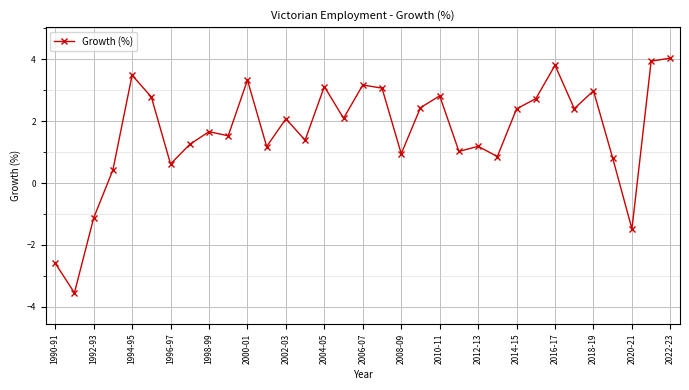

Reading left to right, what are all the values shown in this chart?

-2.6	-3.5	-1.1	0.4	3.5	2.8	0.6	1.2	1.7	1.5	3.3	1.2	2.1	1.4	3.1	2.1	3.2	3.1	0.9	2.4	2.8	1.0	1.2	0.9	2.4	2.7	3.8	2.4	3.0	0.8	-1.5	3.9	4.0